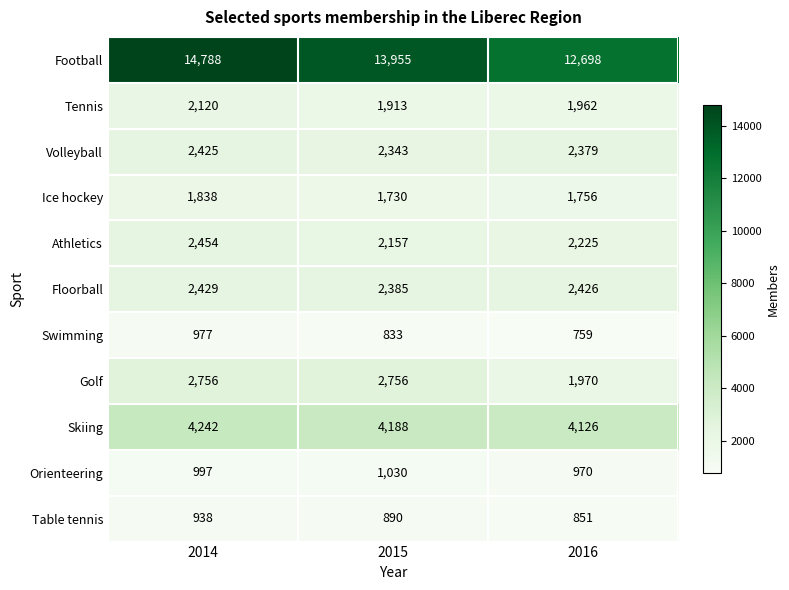

What is the sum of the Ice hockey values at 2014 and 2016?

3594